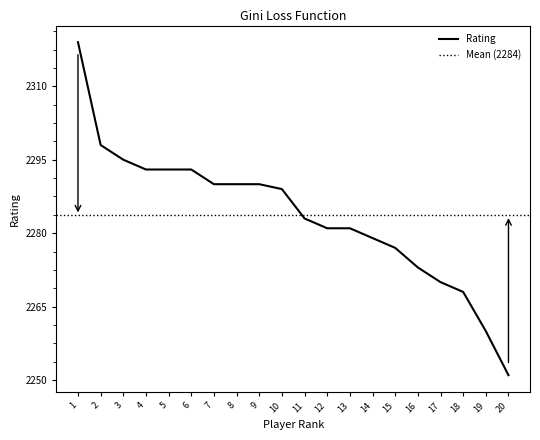

Is it true that the value at 19 is 2260?

True